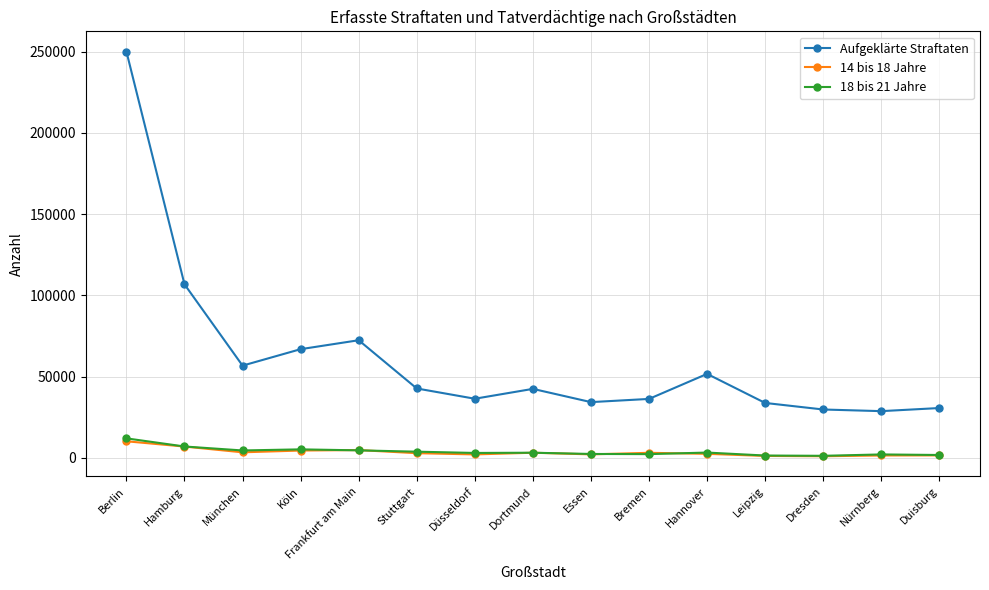

What is the greatest value displayed?

249973